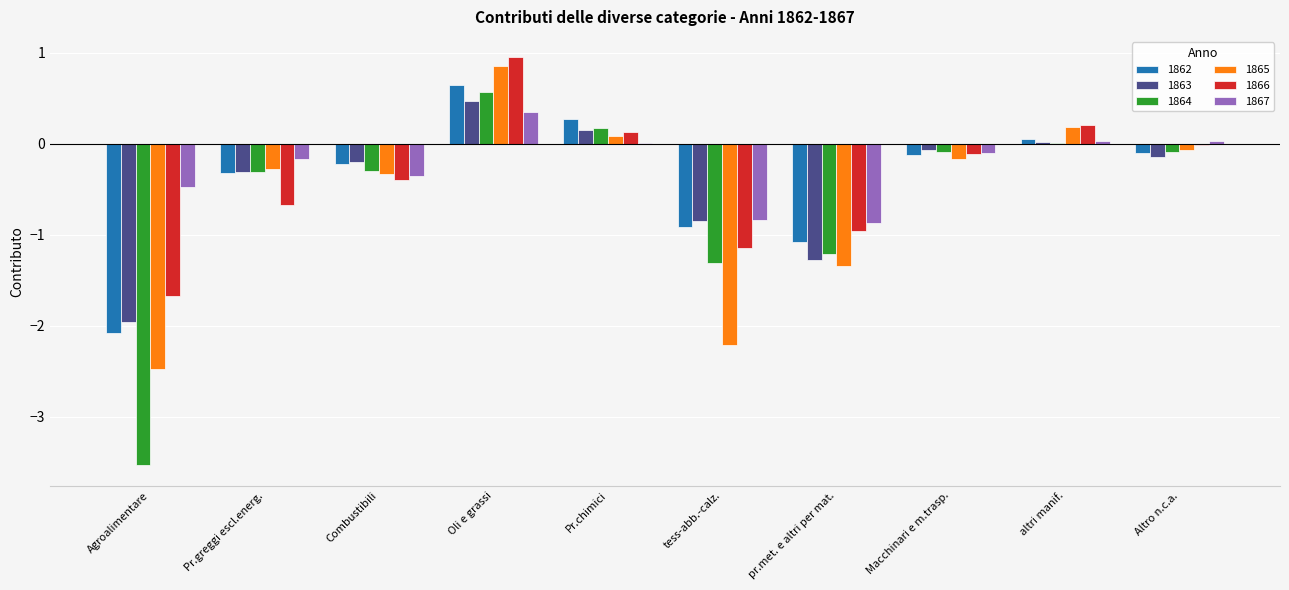

True or false: 1863 has a value of -0.2 at Altro n.c.a..

True